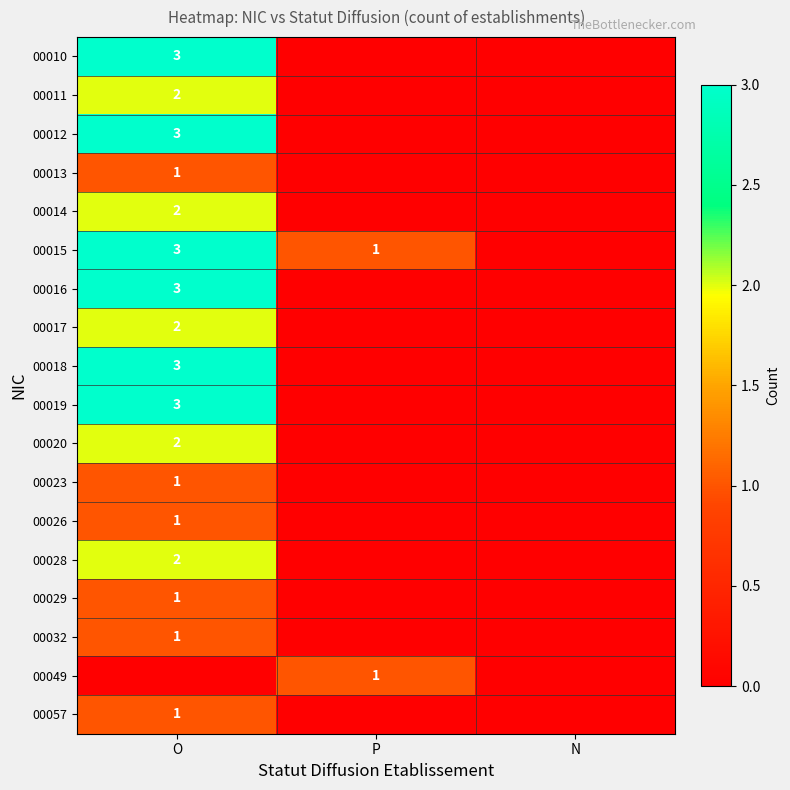

The value of 00018 at O is 3. True or false?

True